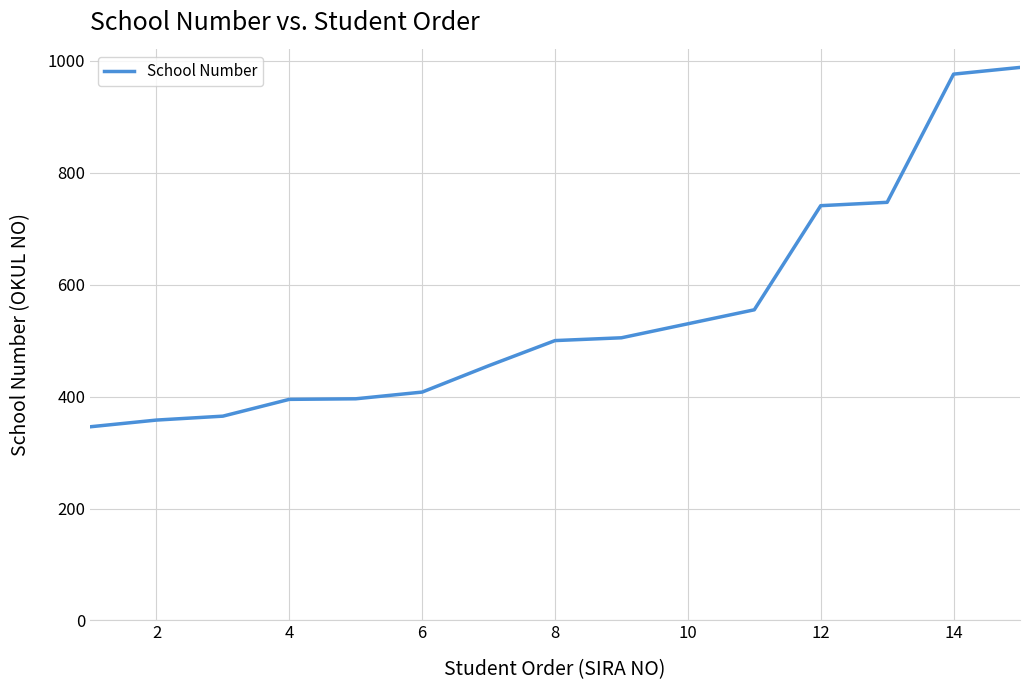

What is the difference between the maximum and minimum values?

642